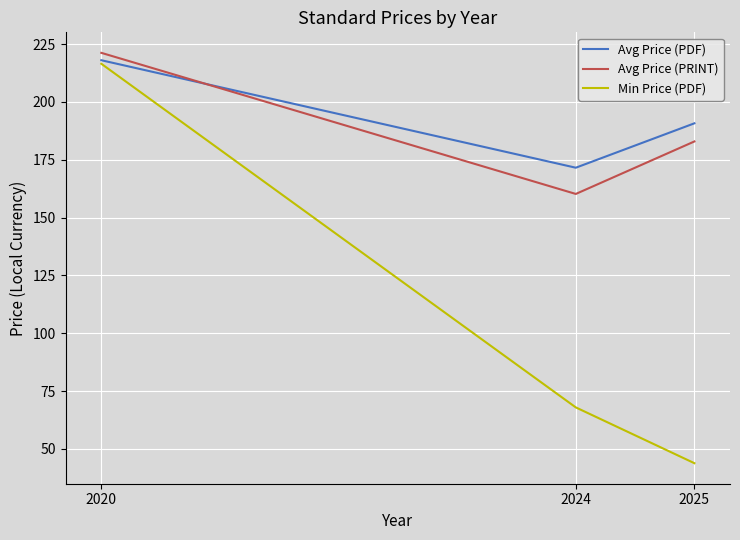

Does the chart have visible grid lines?

Yes